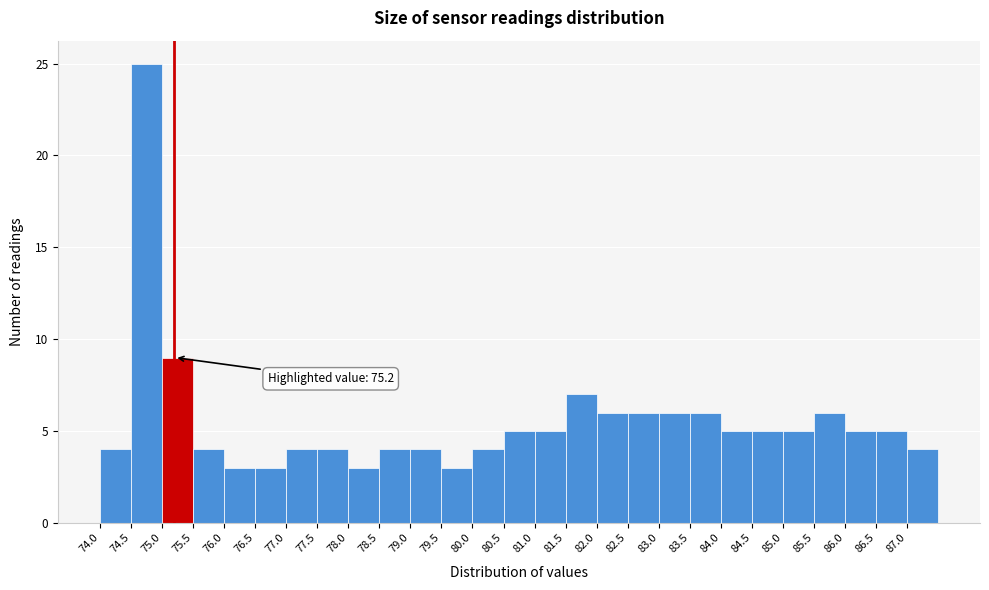

Which range on the x-axis has the tallest bar?

74.5 to 75.0